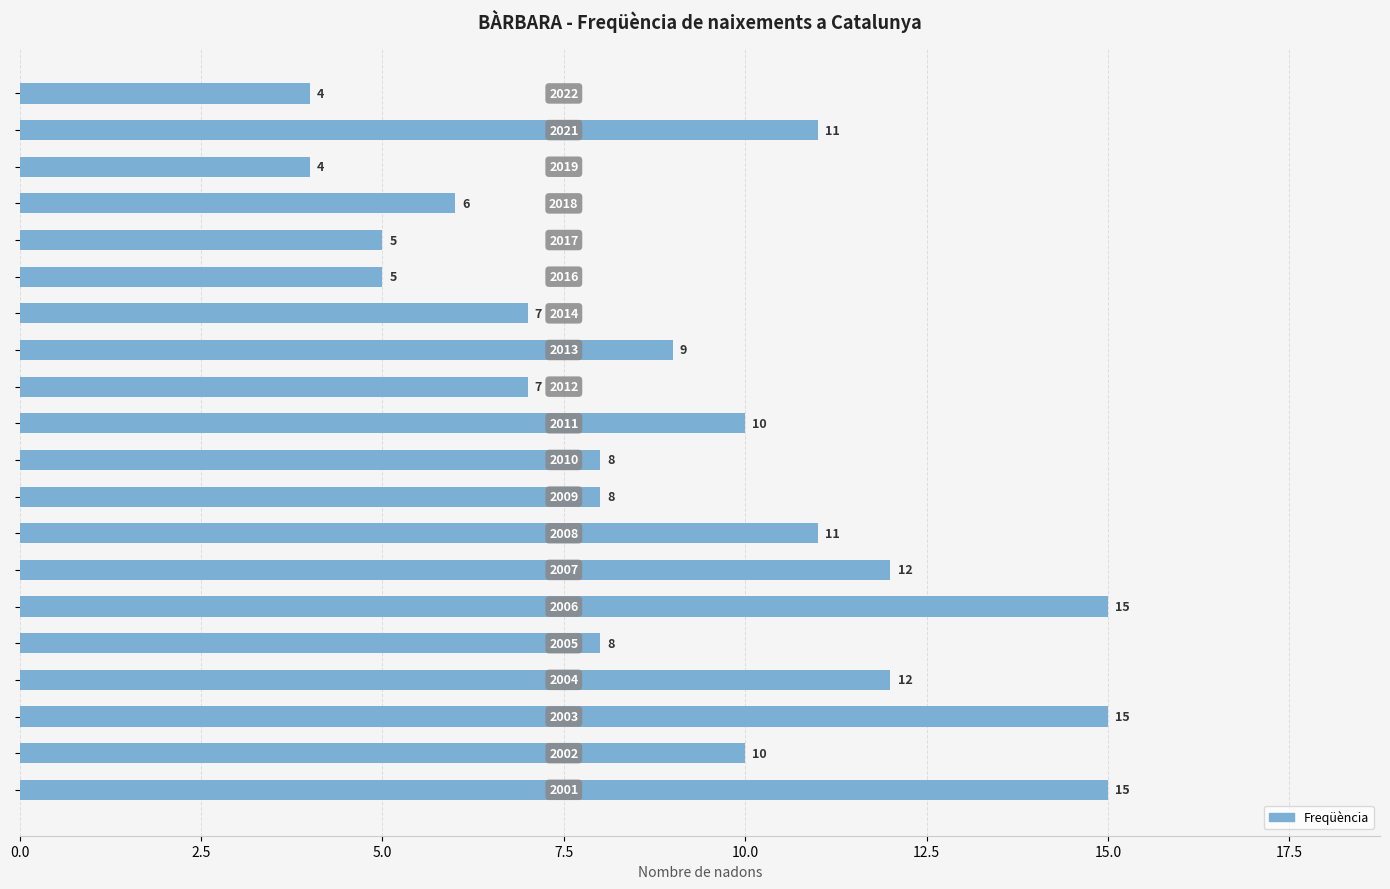

What is the value of the 17th bar from the top?

12